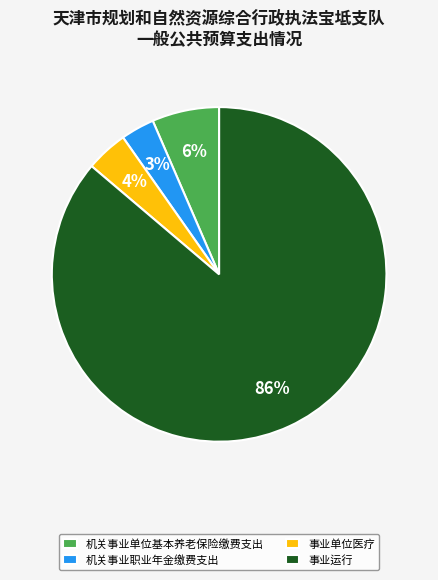

Which has a higher value, 机关事业单位基本养老保险缴费支出 or 机关事业职业年金缴费支出?

机关事业单位基本养老保险缴费支出